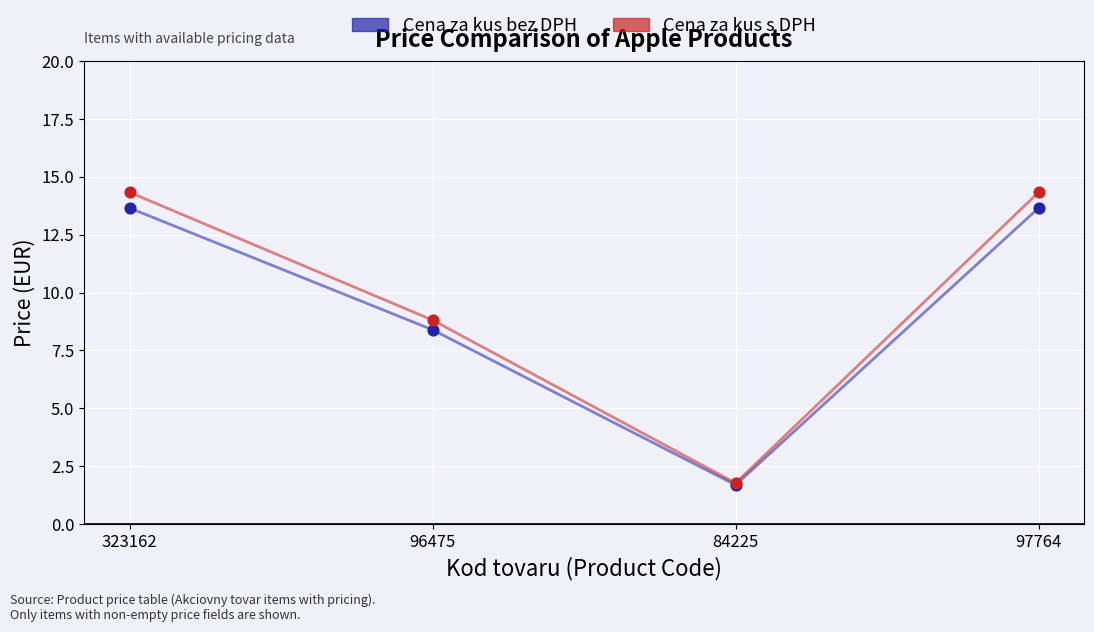

Is the value of Cena za kus bez DPH at 97764 greater than the value of Cena za kus s DPH at 96475?

Yes